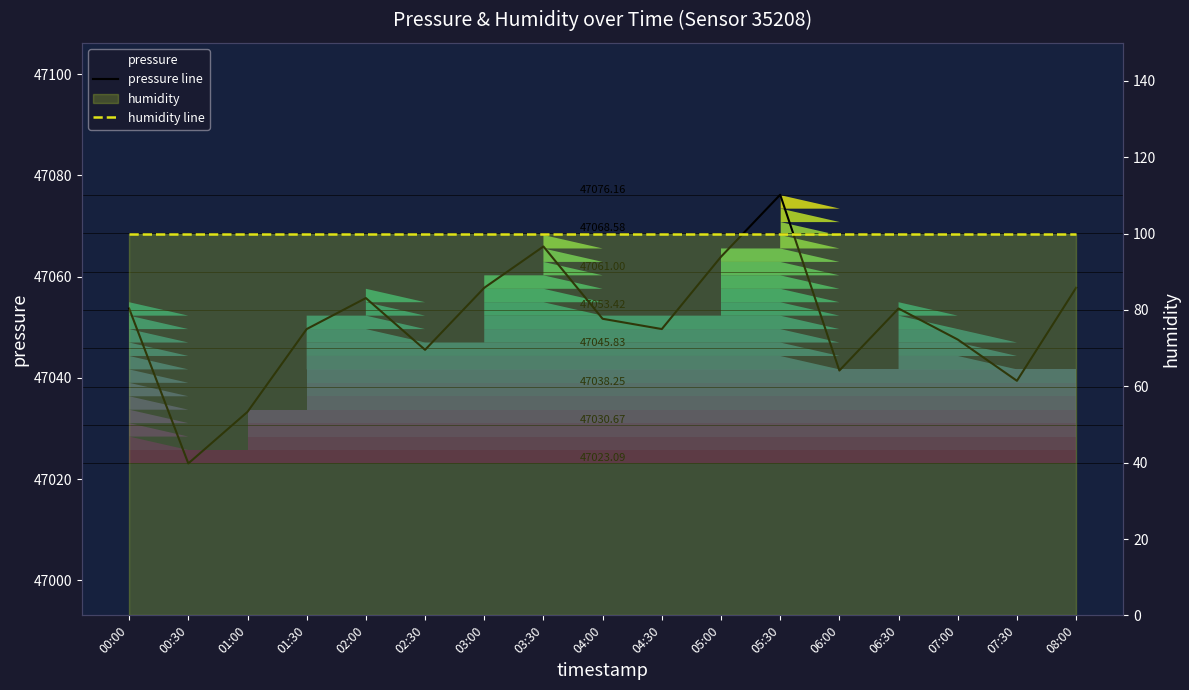

Count the number of categories in the chart.

17